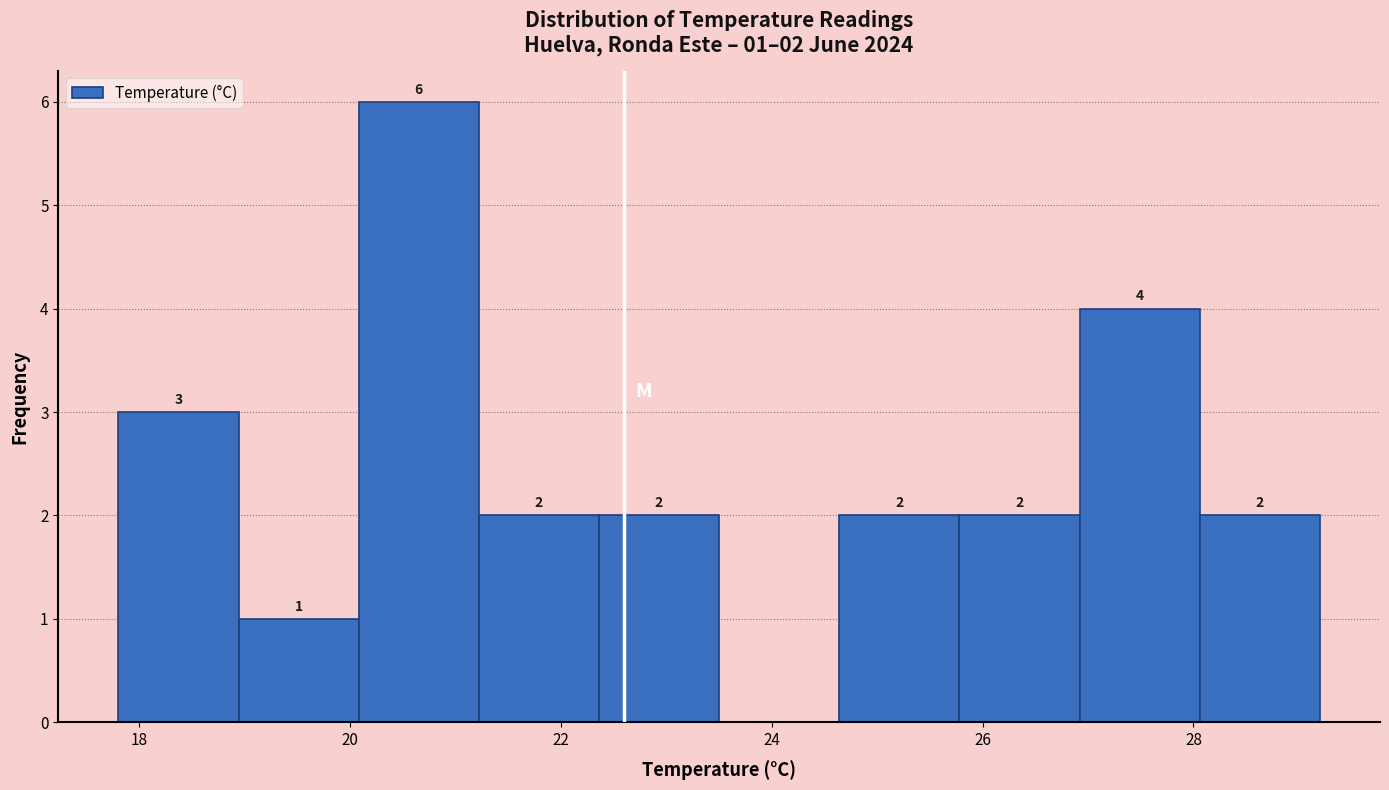

Over which range of the x-axis is the bar tallest?

20.08 to 21.22